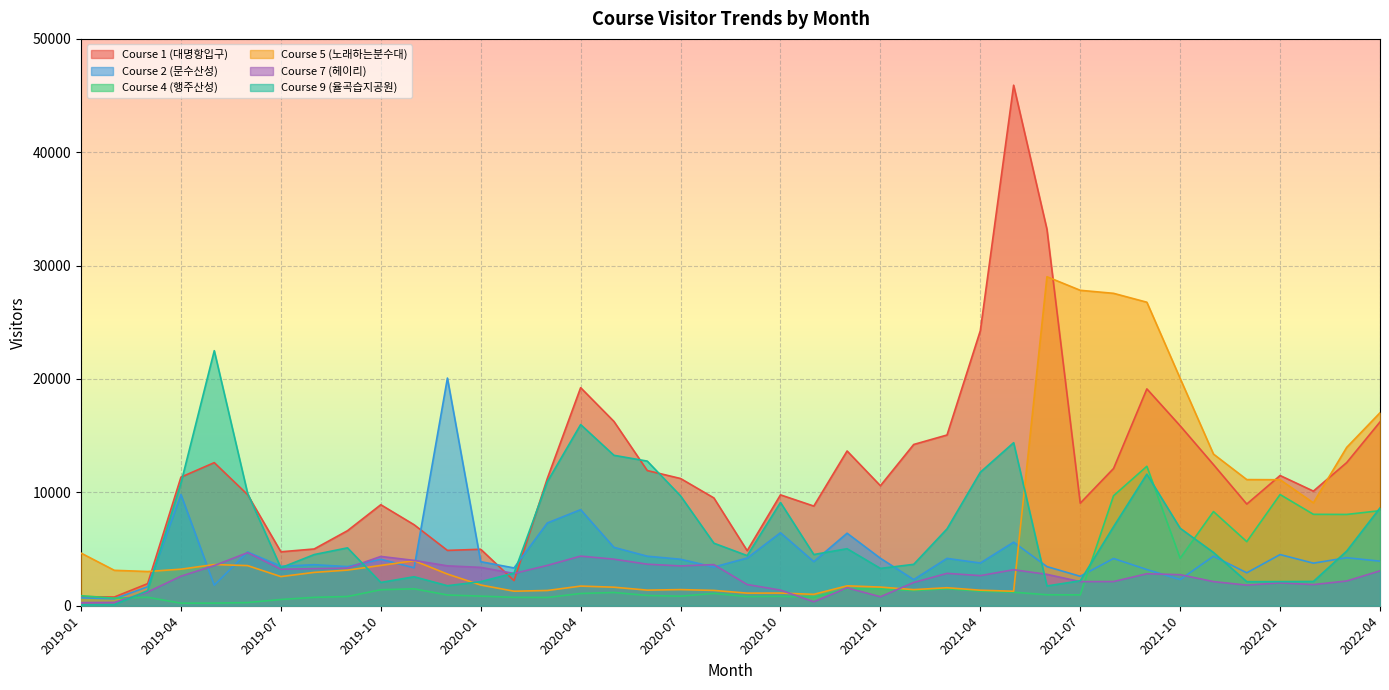

Between 2019-09 and 2022-04, which is larger?

2022-04